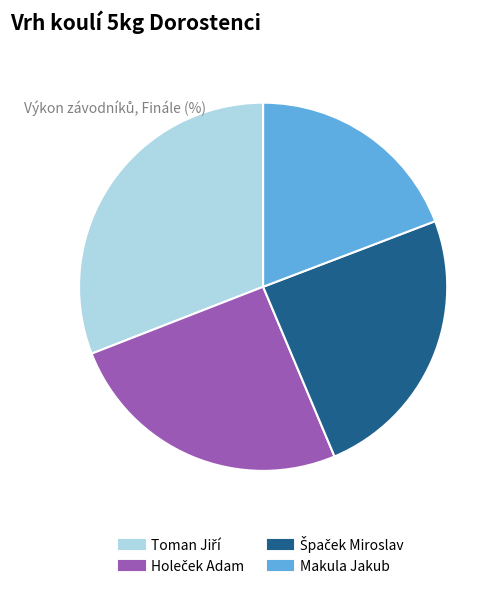

Which category has the smallest portion of the pie?

Makula Jakub